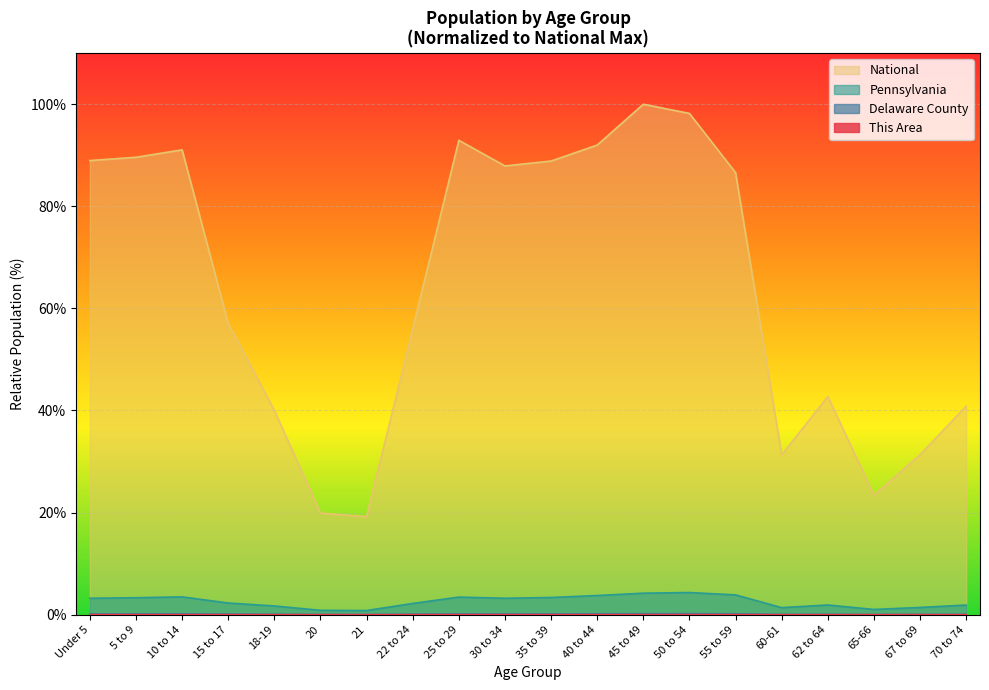

Reading left to right, transcribe all the data shown in this chart.

This Area: 0.0	0.0	0.0	0.0	0.0	0.0	0.0	0.0	0.0	0.0	0.0	0.0	0.0	0.0	0.0	0.0	0.0	0.0	0.0	0.0
Delaware County: 0.1	0.2	0.2	0.1	0.1	0.0	0.0	0.1	0.2	0.1	0.1	0.2	0.2	0.2	0.2	0.1	0.1	0.0	0.1	0.1
Pennsylvania: 3.2	3.3	3.5	2.3	1.7	0.8	0.8	2.2	3.4	3.2	3.4	3.7	4.2	4.3	3.9	1.4	1.9	1.0	1.4	1.9
National: 89.0	89.6	91.1	57.0	40.0	19.9	19.2	56.0	92.9	87.9	88.9	92.0	100.0	98.2	86.6	31.3	42.7	23.4	31.3	40.9